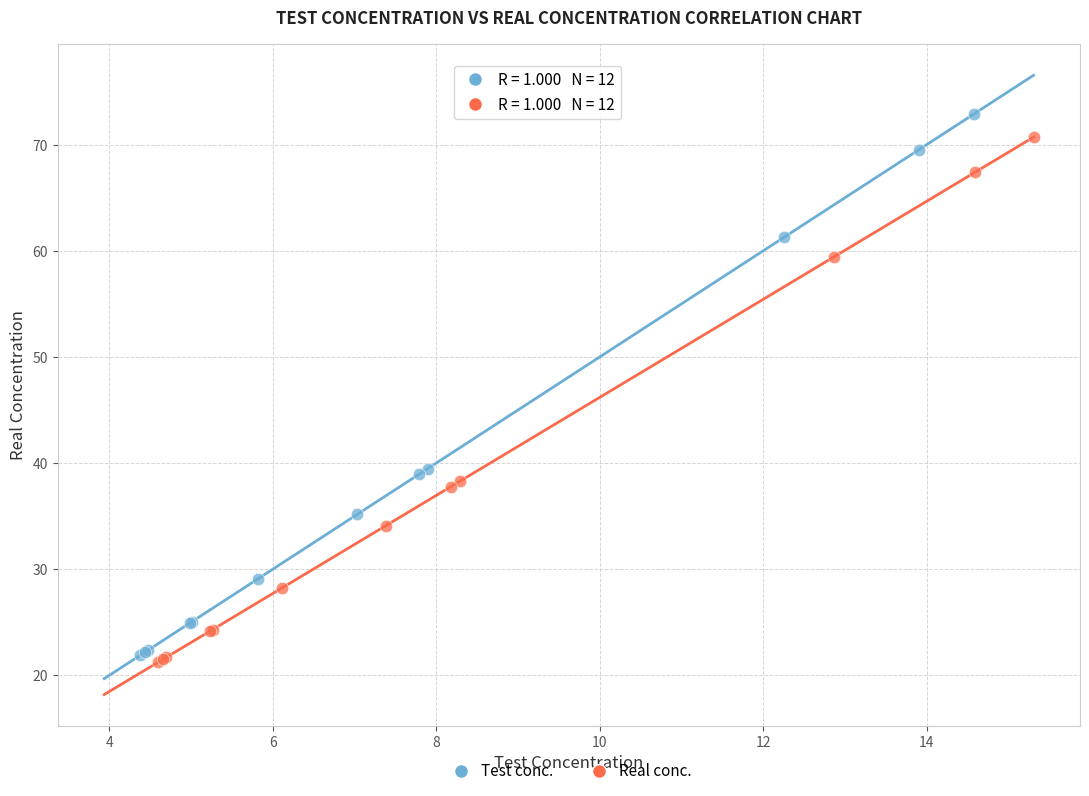

Which series has the largest Y range (max minus min)?

Test conc.